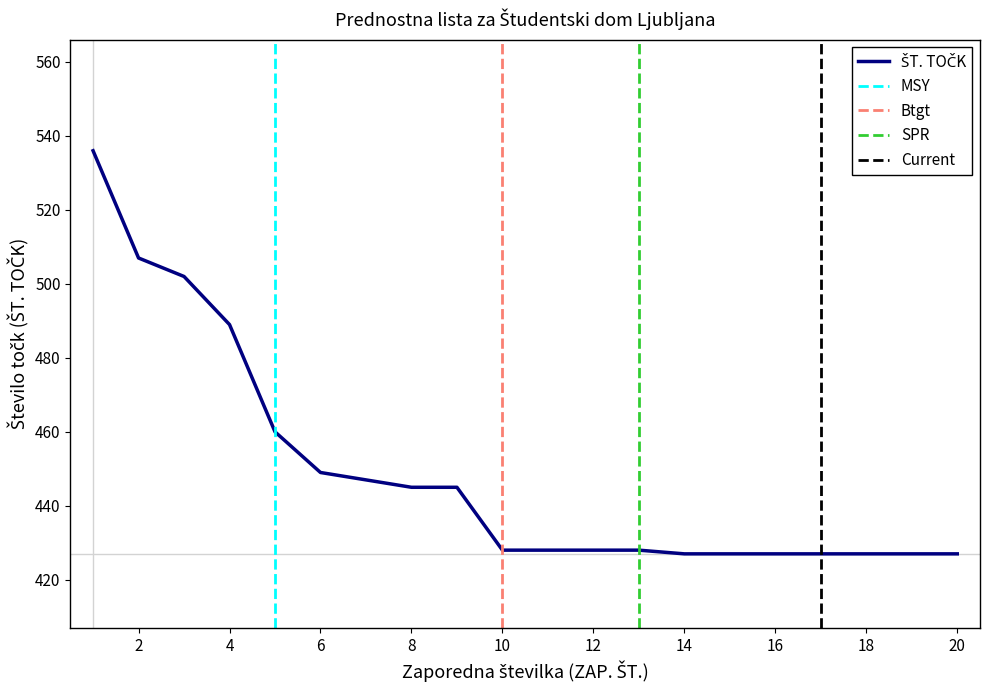

Does the chart display data point markers on the line(s)?

No